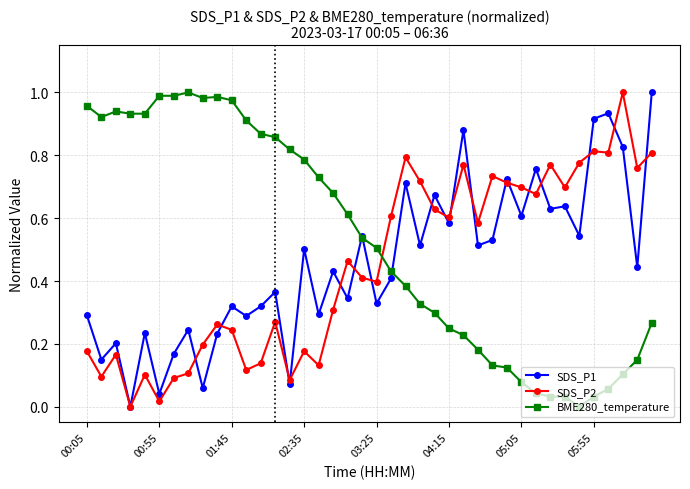

At how many categories does at least one series exceed 0?

40